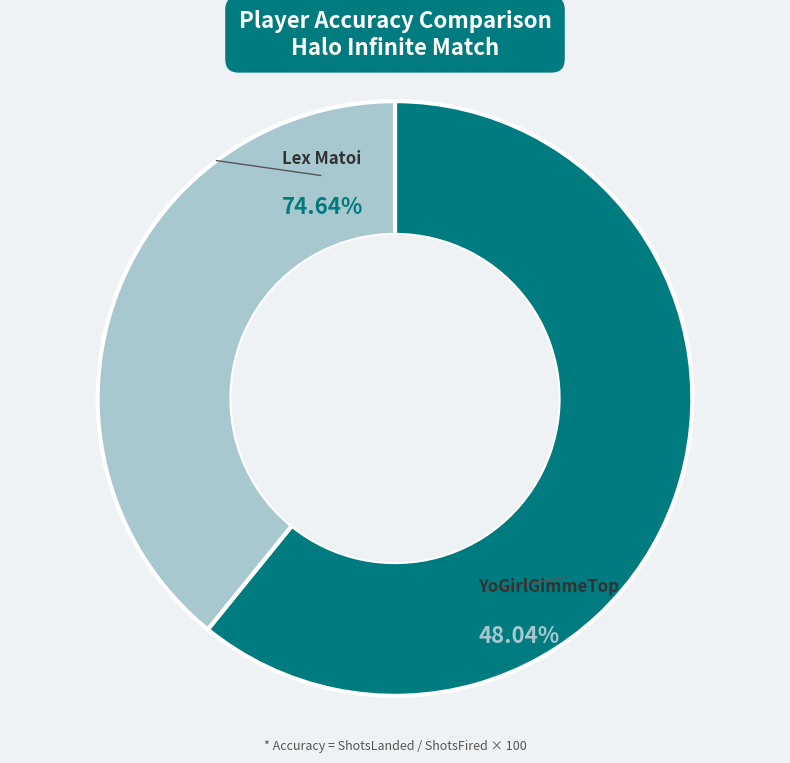

Which category has the biggest portion of the pie?

Lex Matoi